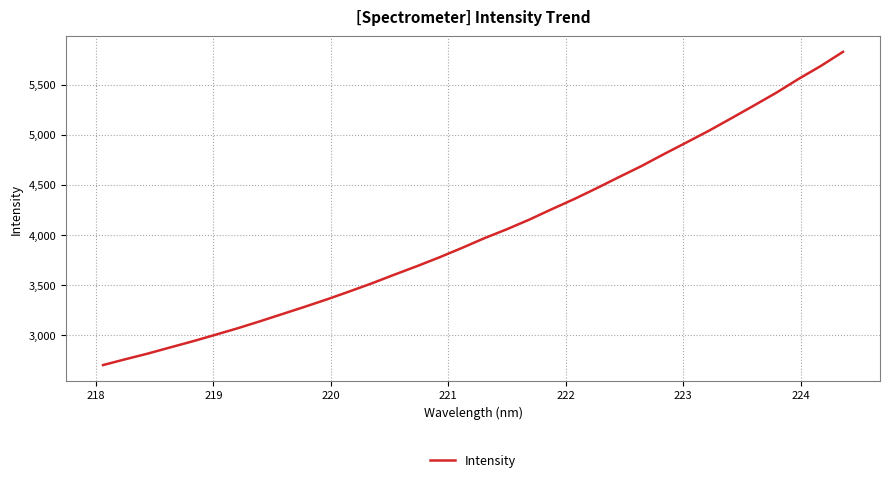

What is the difference between the maximum and minimum values?

3128.5